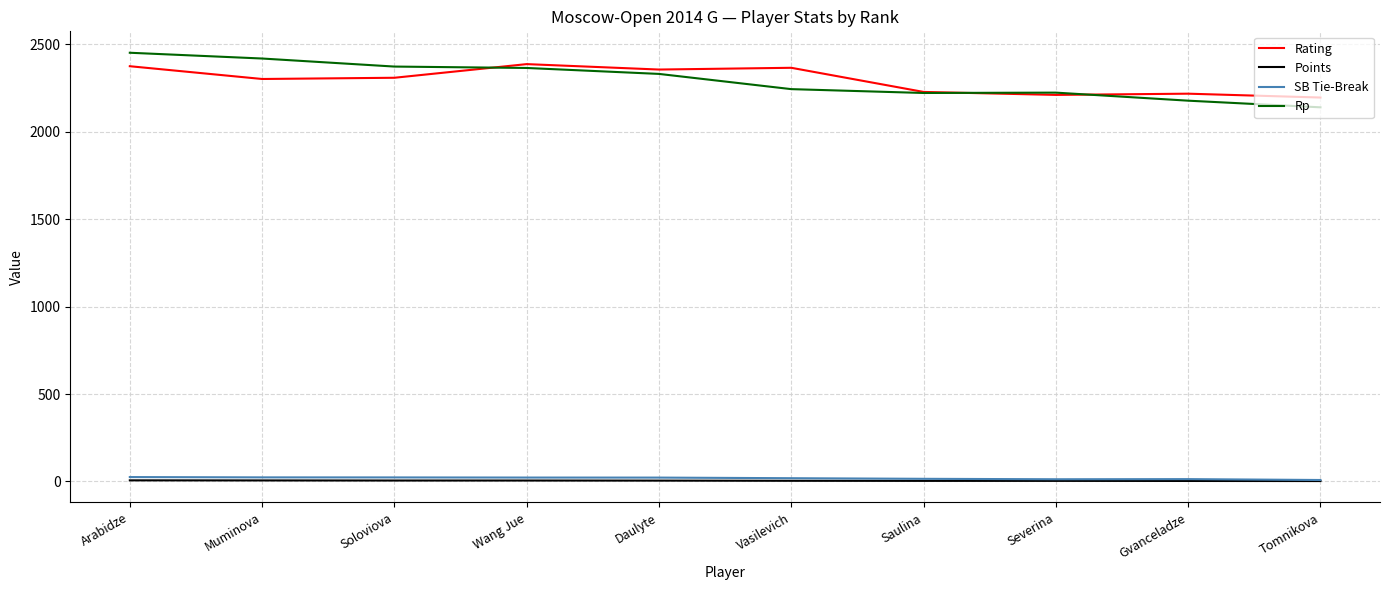

What is the highest value of the Rating series?

2386.0